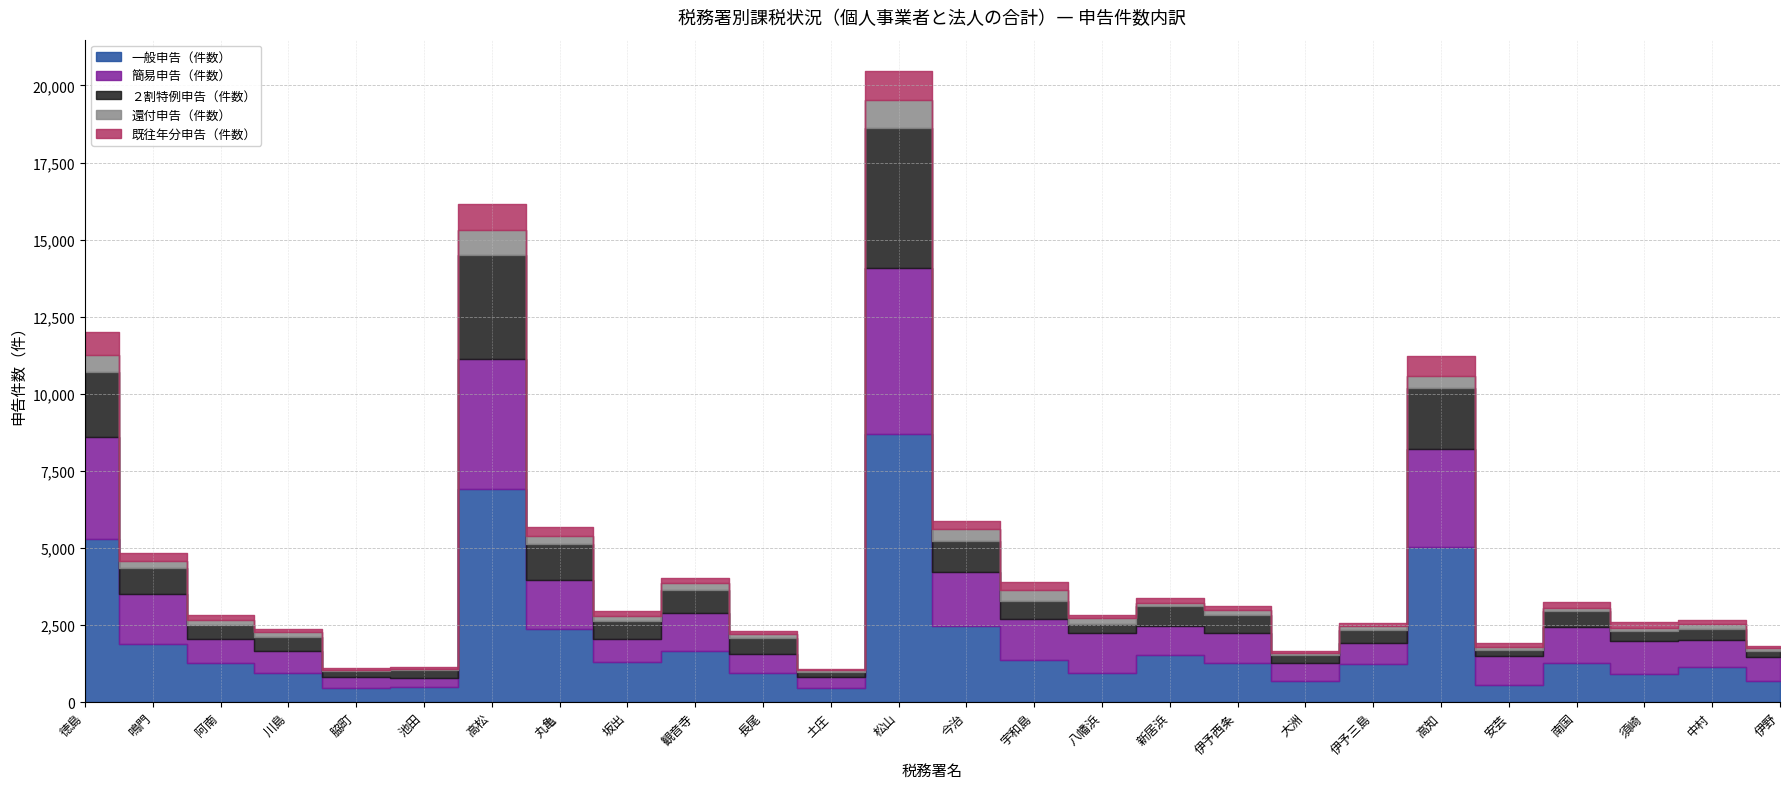

Between 八幡浜 and 阿南, which is larger?

阿南